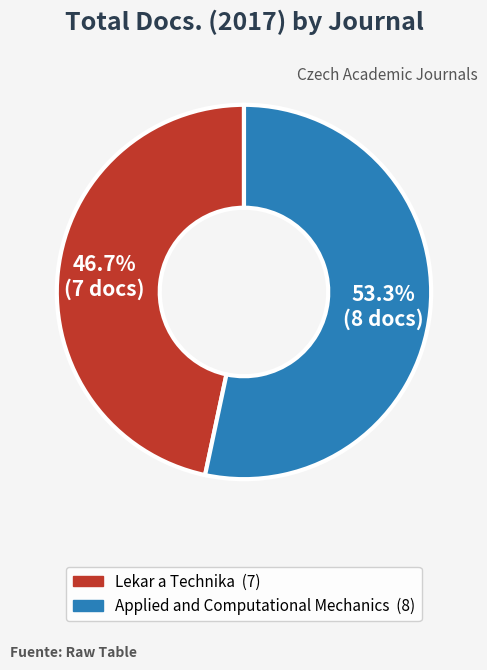

To the nearest percent, what percentage of the pie is Lekar a Technika?

47%